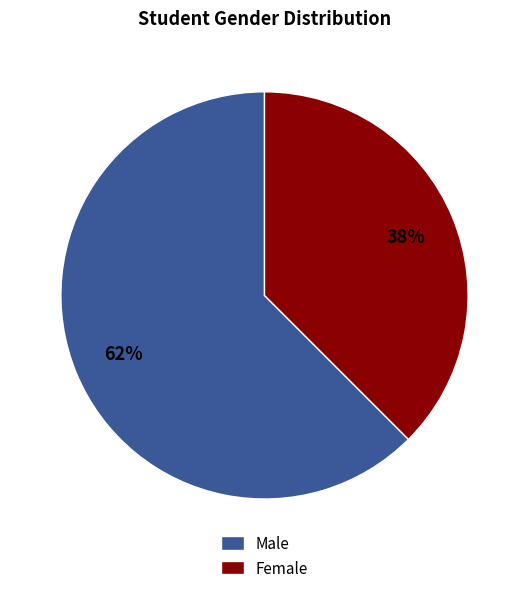

To the nearest percent, what is the average slice percentage?

50%